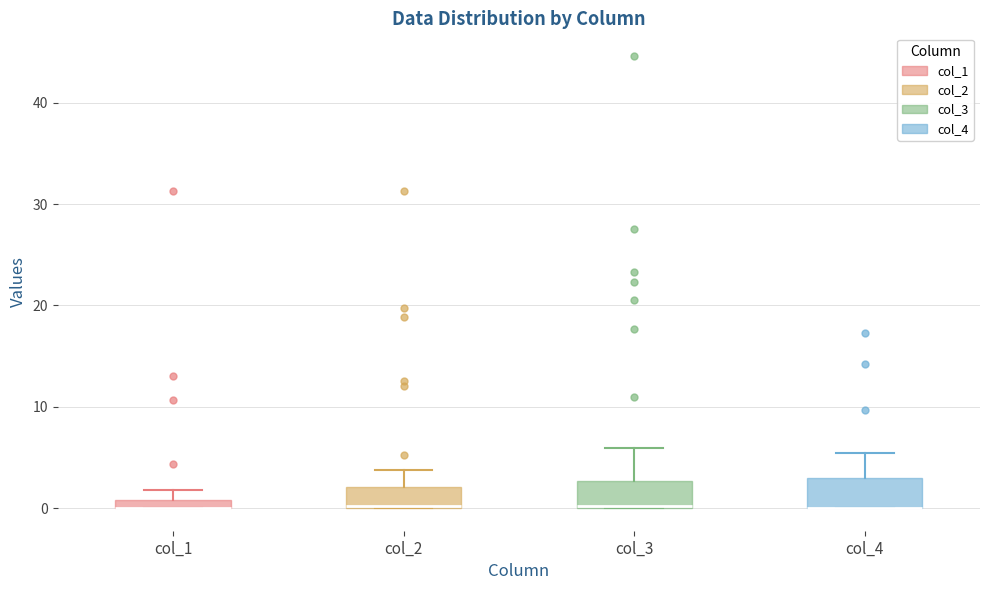

Where does the upper whisker of the box for col_4 end on the y-axis? The values are not printed on the chart, so give them approximately, as read against the axis.

5